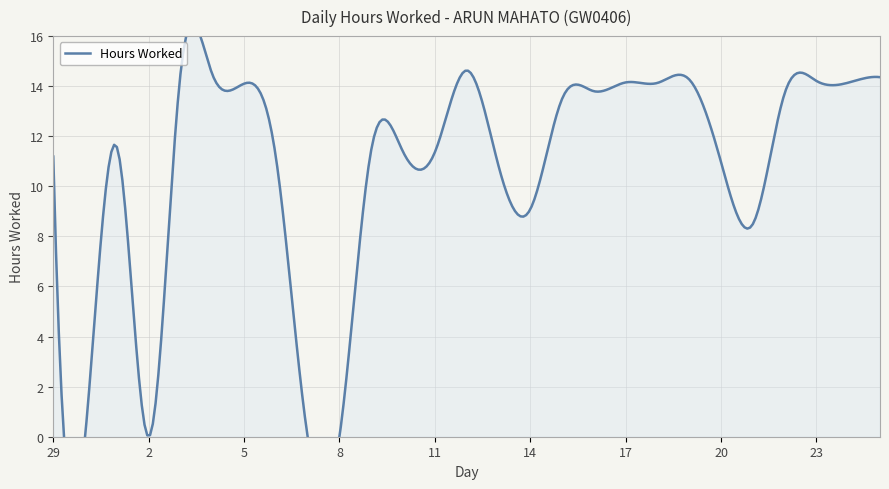

What value does the data have at 15?

13.5